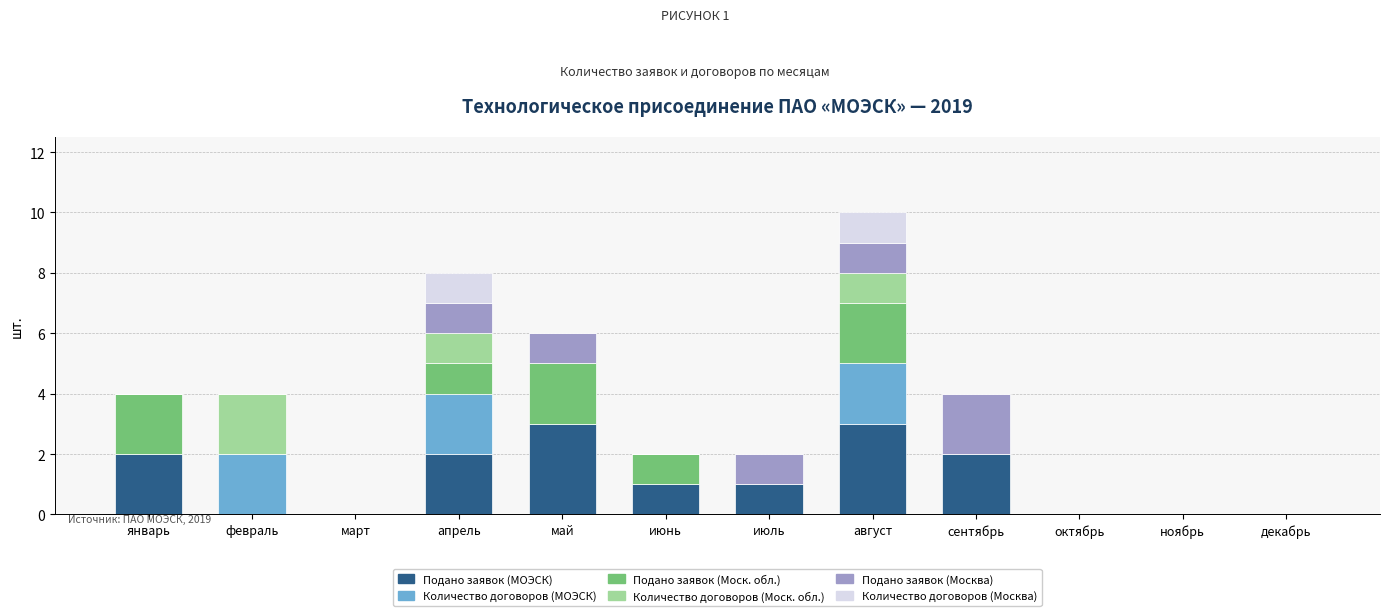

What is the sum of all Подано заявок (МОЭСК) values?

14